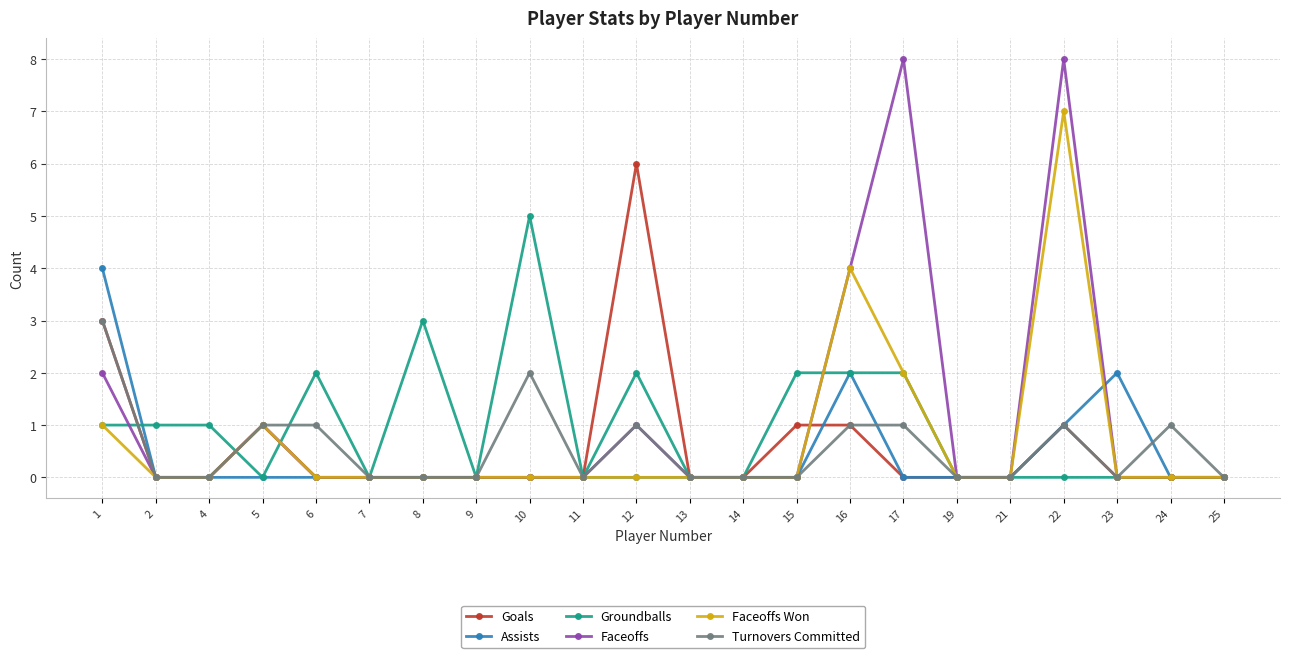

The Assists series shows -2 at 19. True or false?

False